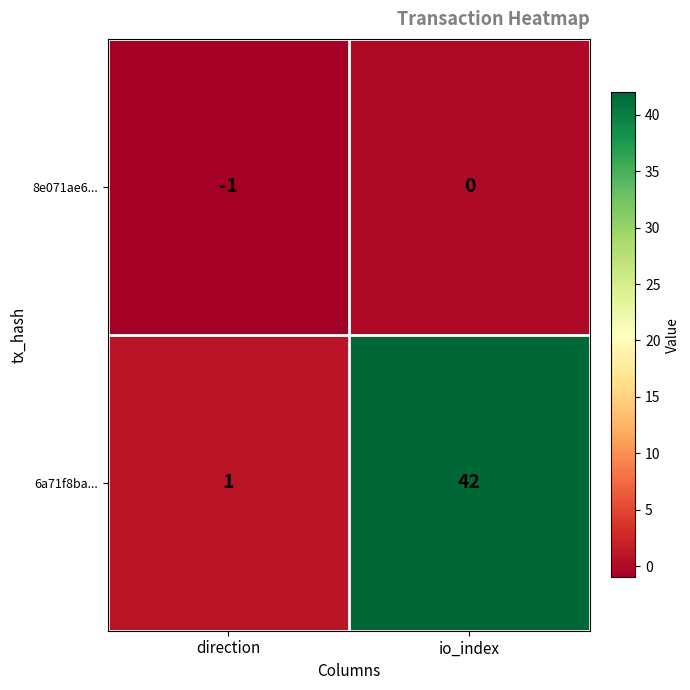

At which label is 6a71f8ba... closest to 21?

direction